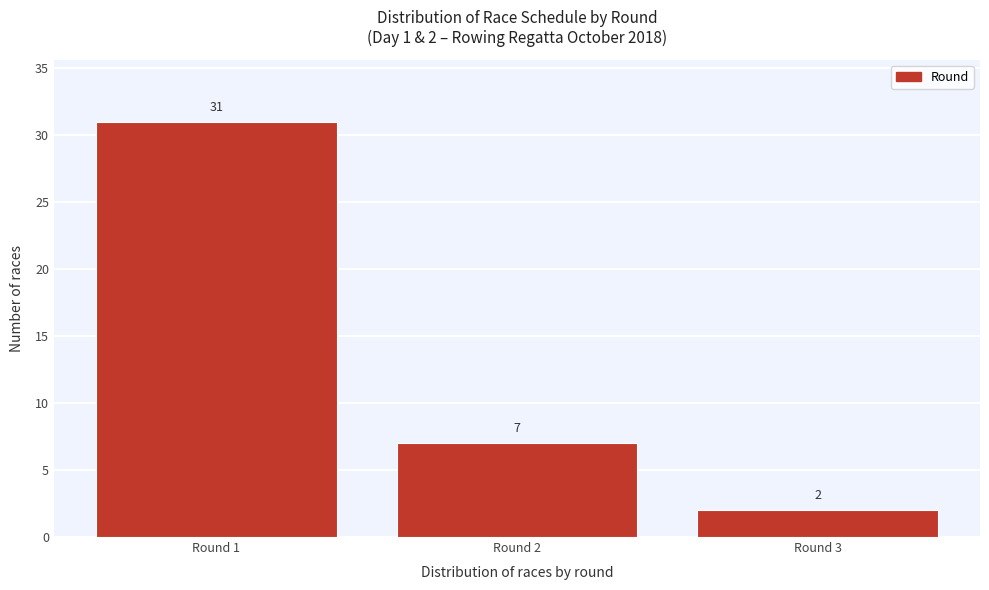

Reading left to right, what are all the values shown in this chart?

31	7	2